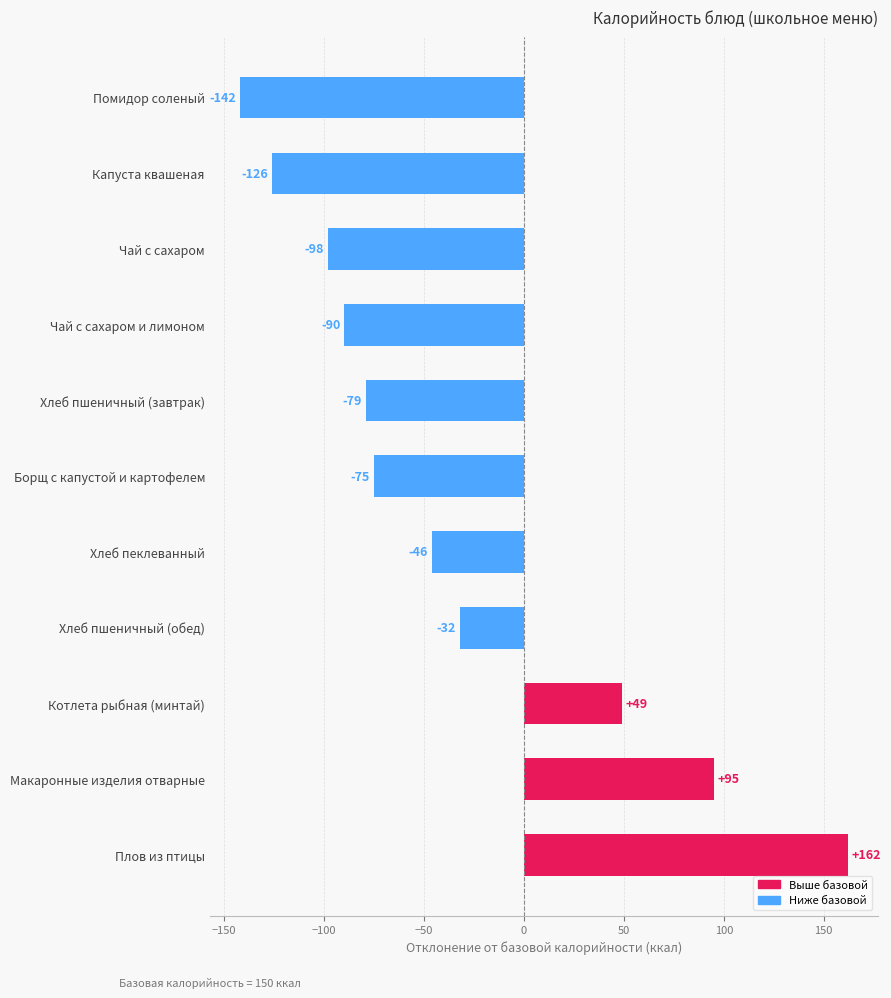

Which label corresponds to the smallest value in the chart?

Помидор соленый